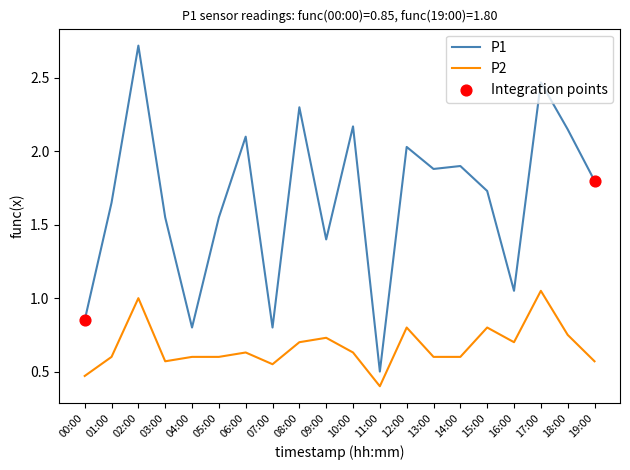

Between 05:00 and 13:00, which series saw the biggest shift?

P1